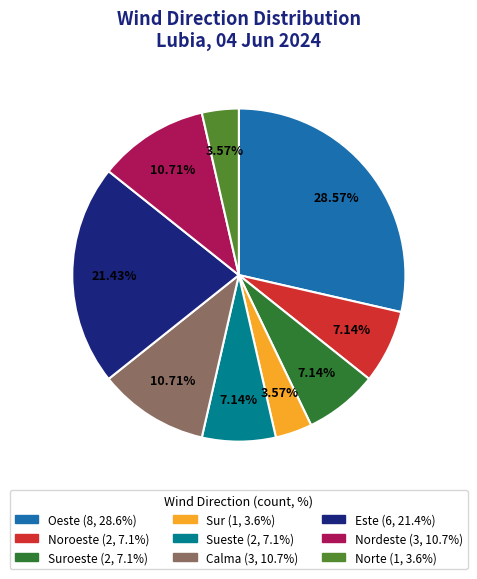

Is there a majority slice in this chart?

No